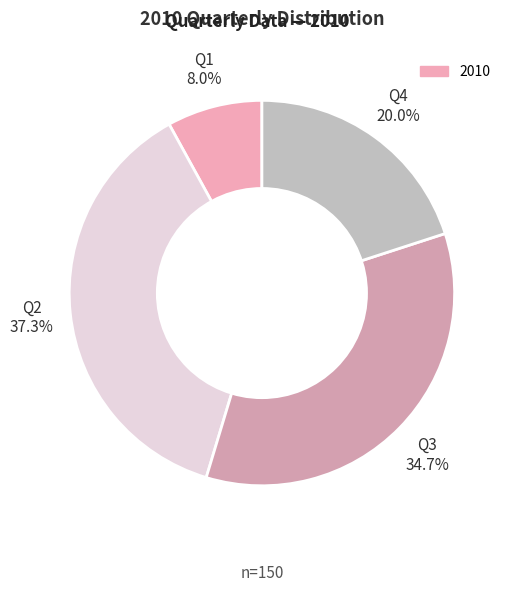

How many slices are in this pie chart?

4